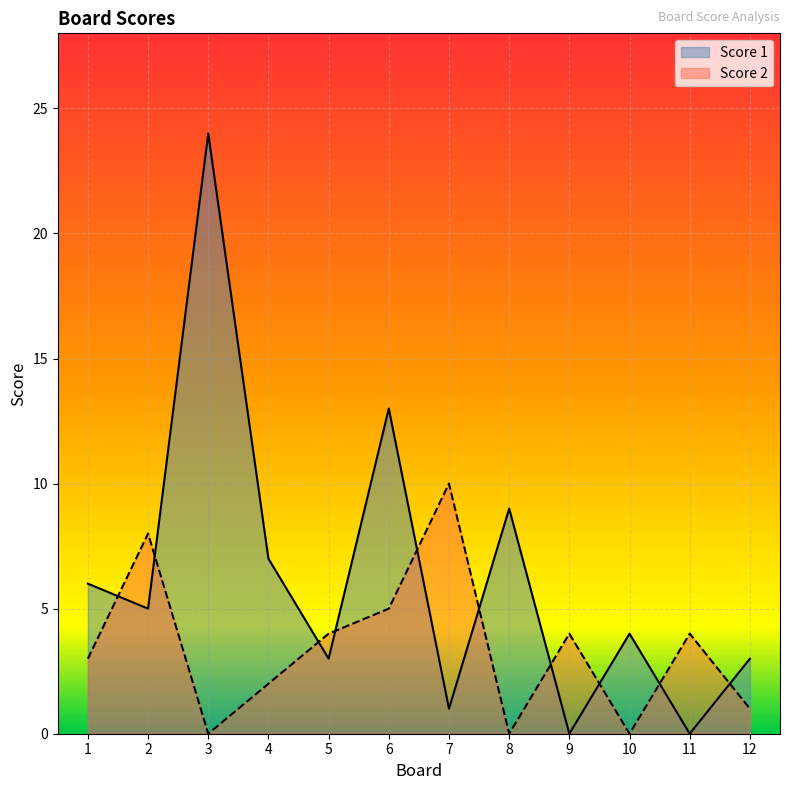

How many categories are shown in the chart?

12